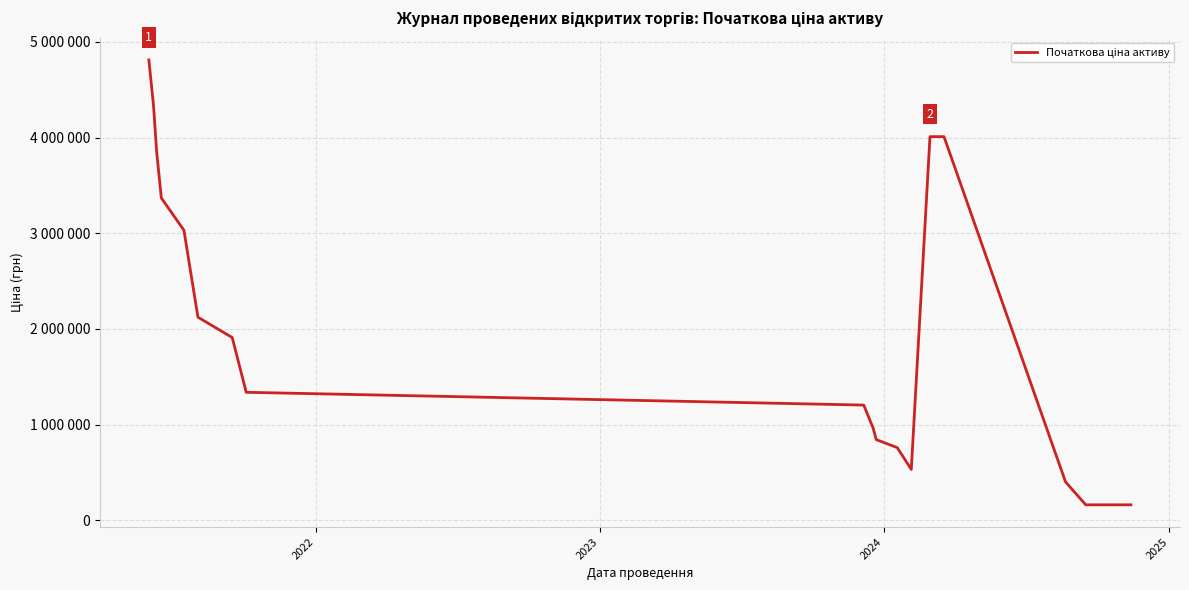

True or false: the data has more than 2 interior local peaks.

False